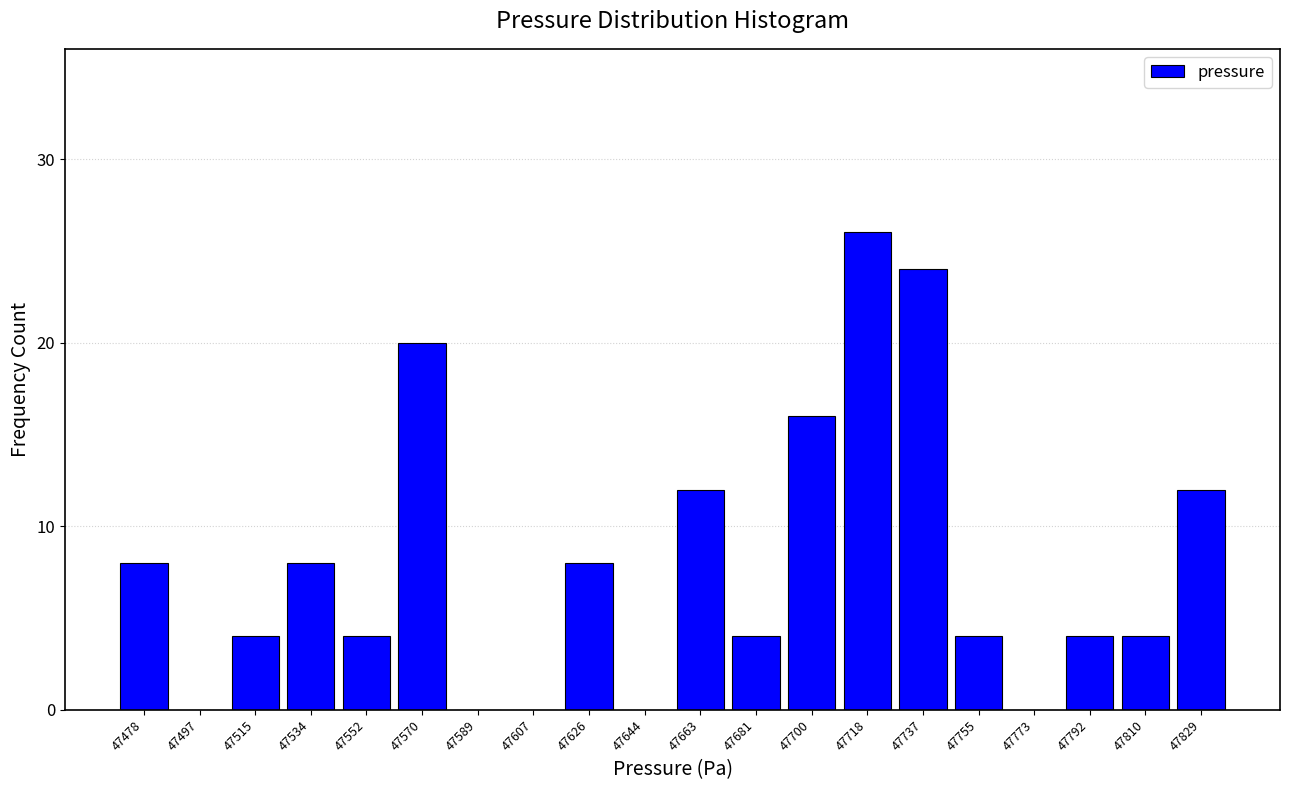

Reading right to left, list all the values displayed in this chart.

47829=12	47810=4	47792=4	47773=0	47755=4	47737=24	47718=26	47700=16	47681=4	47663=12	47644=0	47626=8	47607=0	47589=0	47570=20	47552=4	47534=8	47515=4	47497=0	47478=8